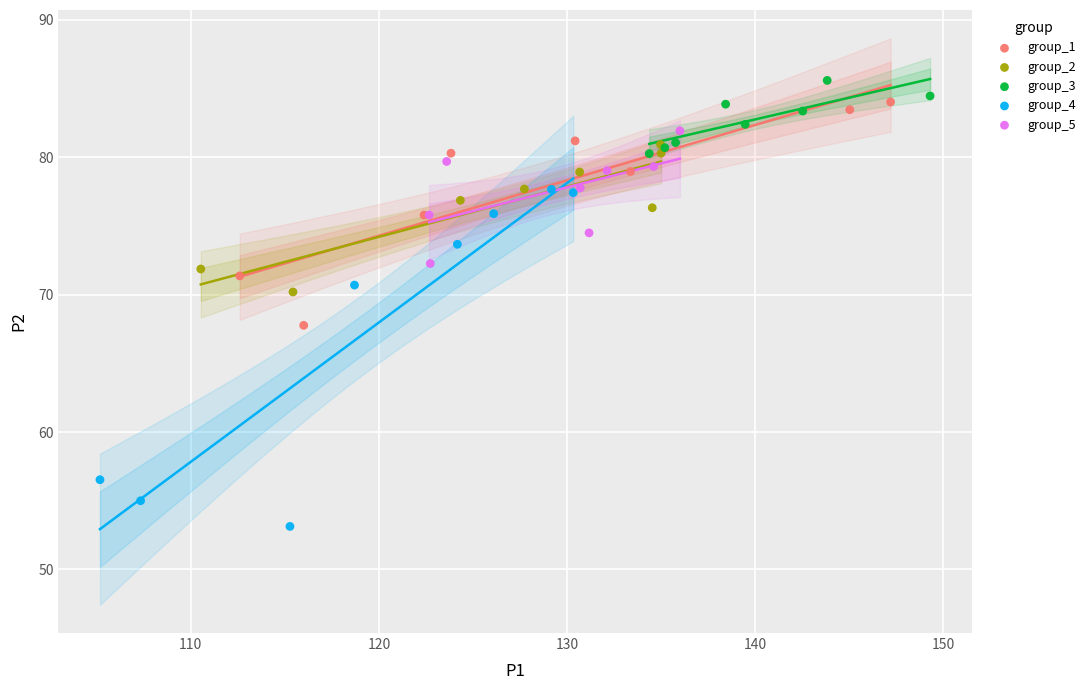

Which series contains the lowest Y value?

group_4